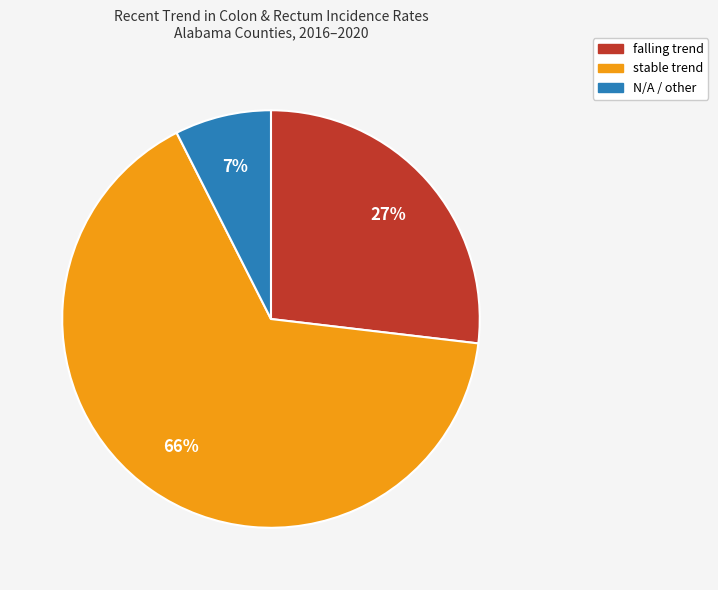

To the nearest percent, what is the average slice percentage?

33%